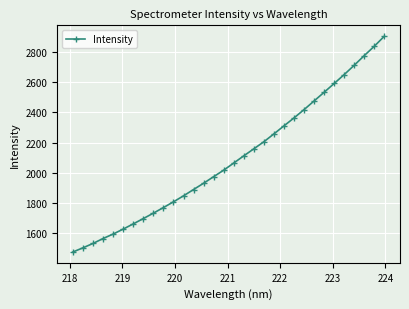

True or false: there are more than 2 points higher than both neighbors.

False